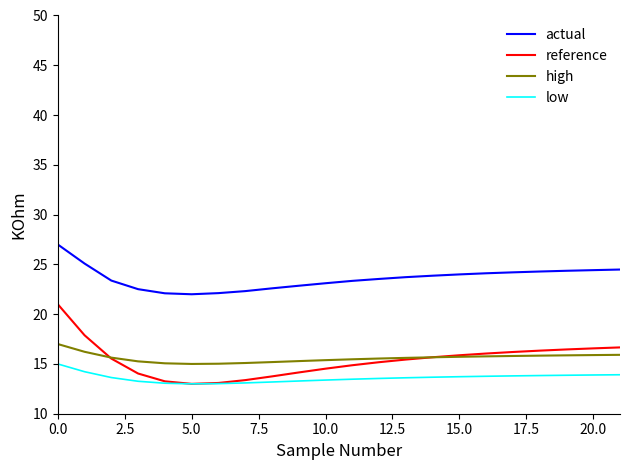

Which series has the largest range (max minus min)?

reference